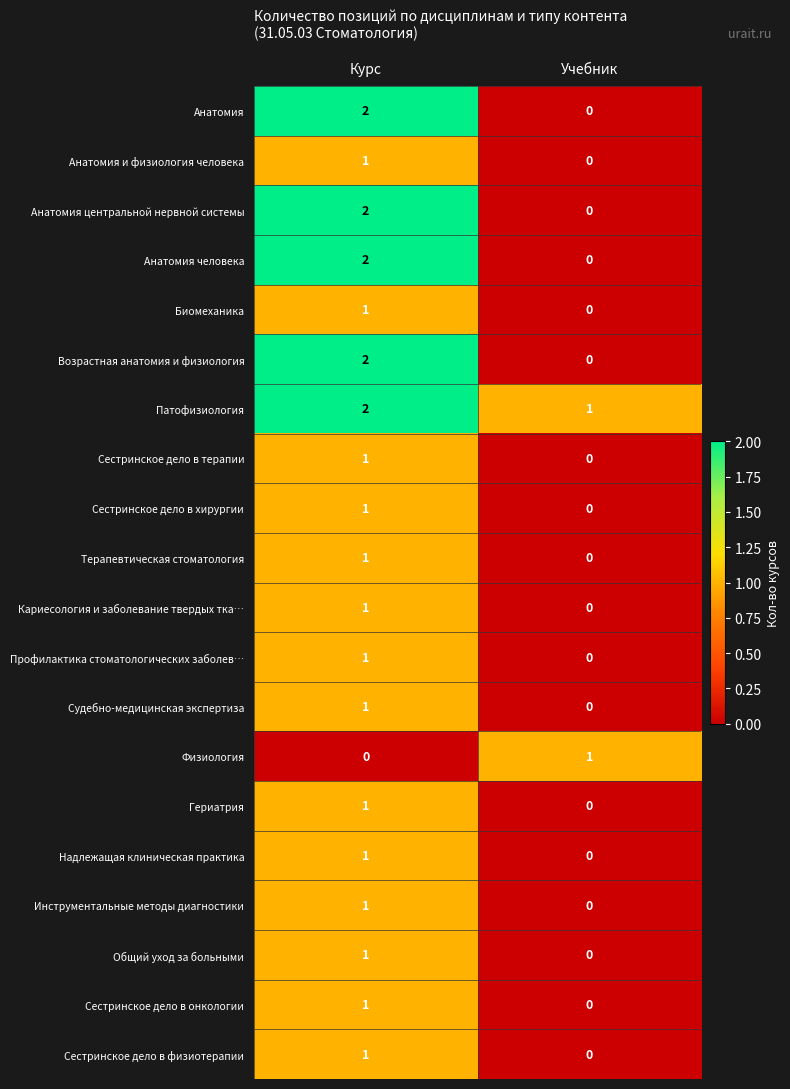

Is it true that Анатомия и физиология человека equals 0 at Учебник?

True